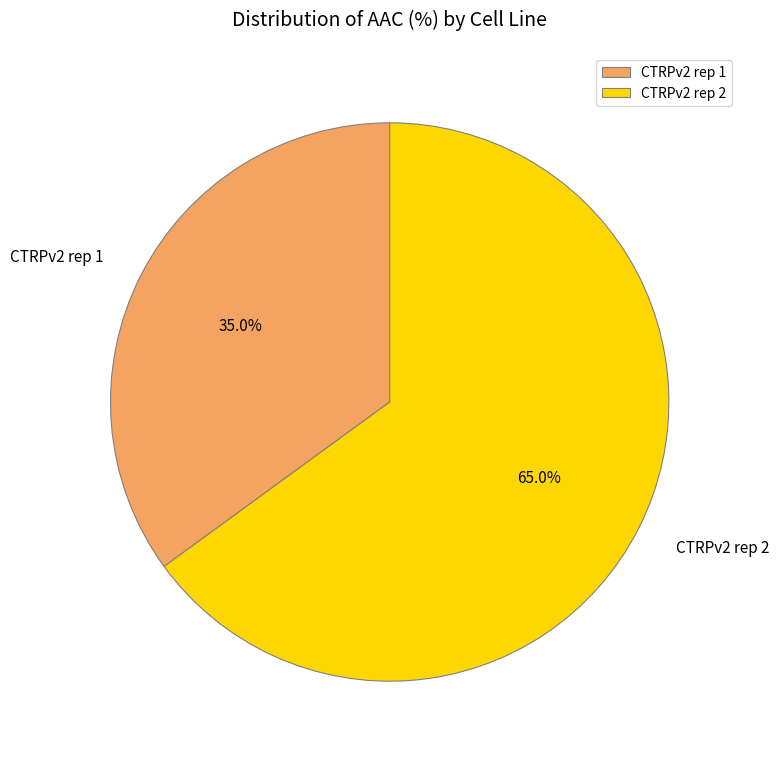

Is there any slice that represents more than half of the pie?

Yes